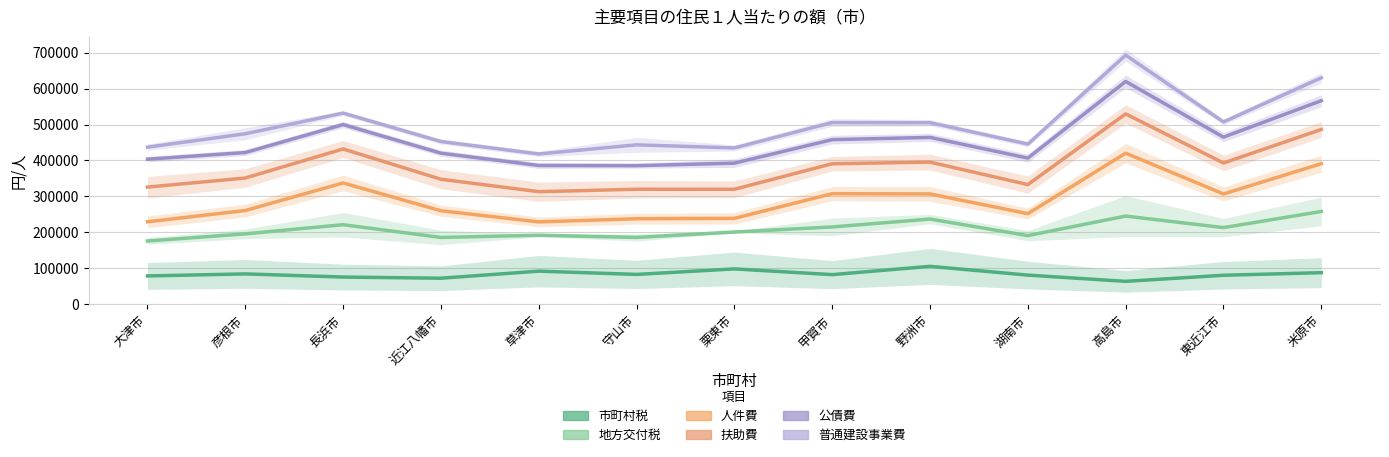

Where is the first local minimum for 普通建設事業費?

草津市